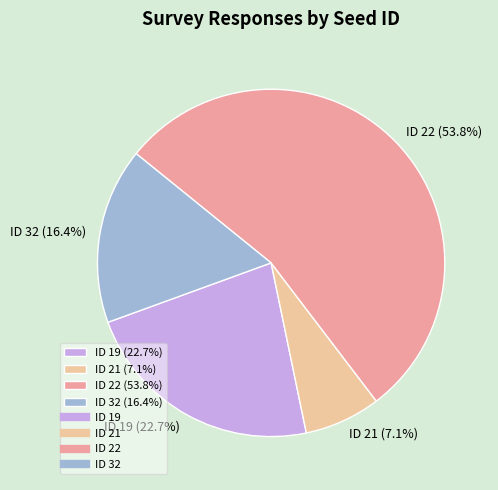

Is the sum of ID 19 (22.7%) and ID 21 (7.1%) greater than half?

No